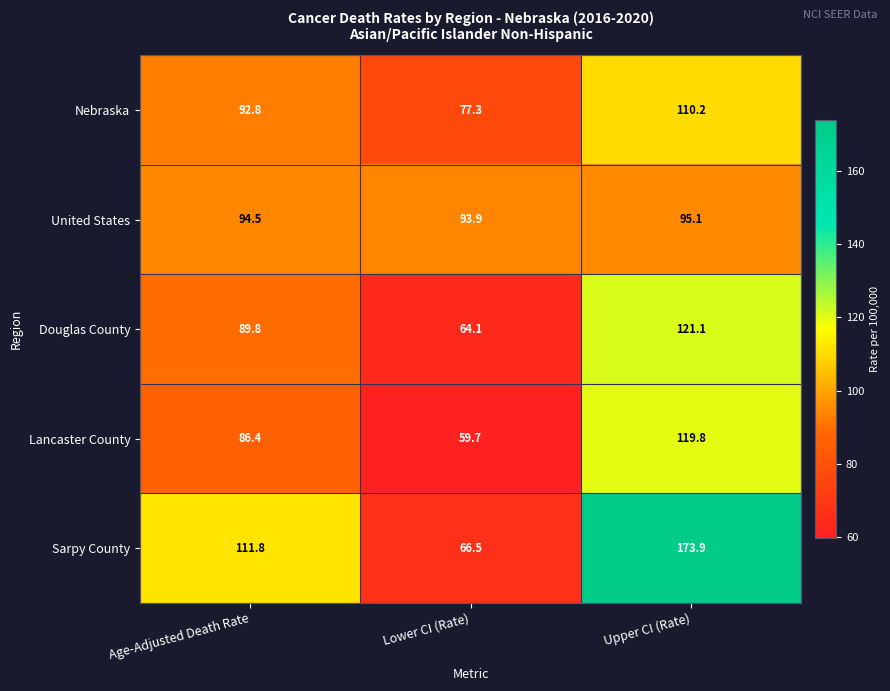

Where is Sarpy County nearest to the value 120?

Age-Adjusted Death Rate